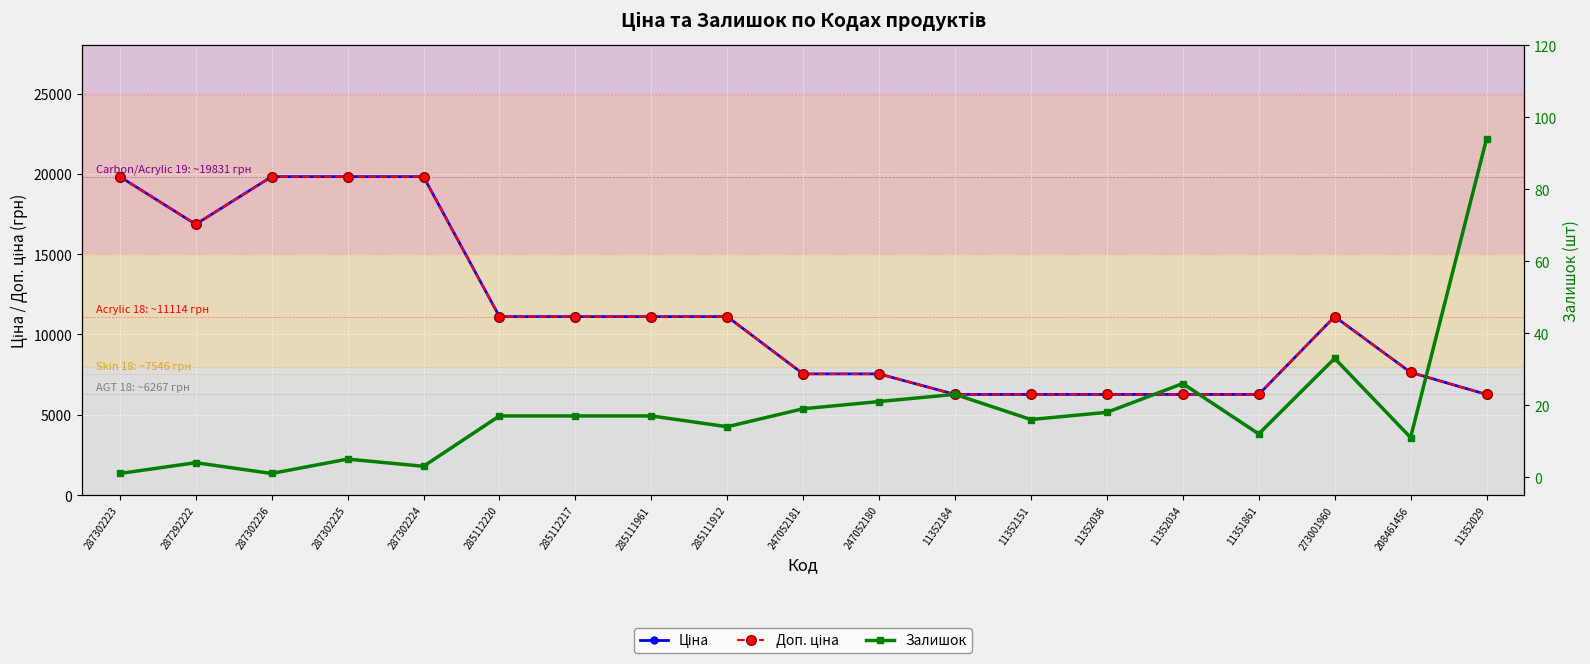

Which series has the largest total across all categories?

Ціна